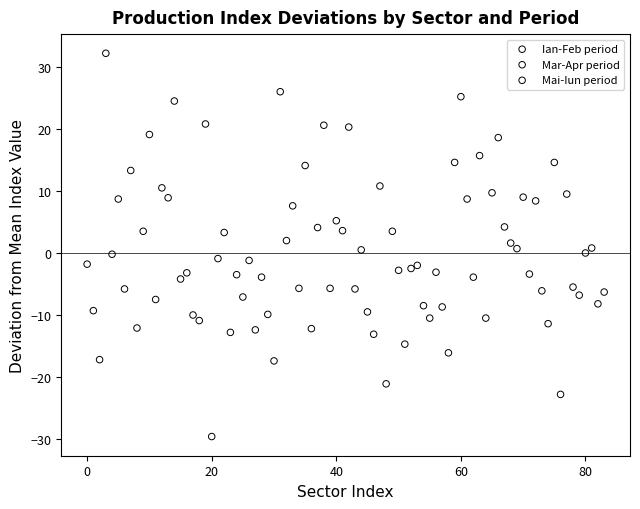

Which series has the widest spread of Y values?

Ian-Feb period